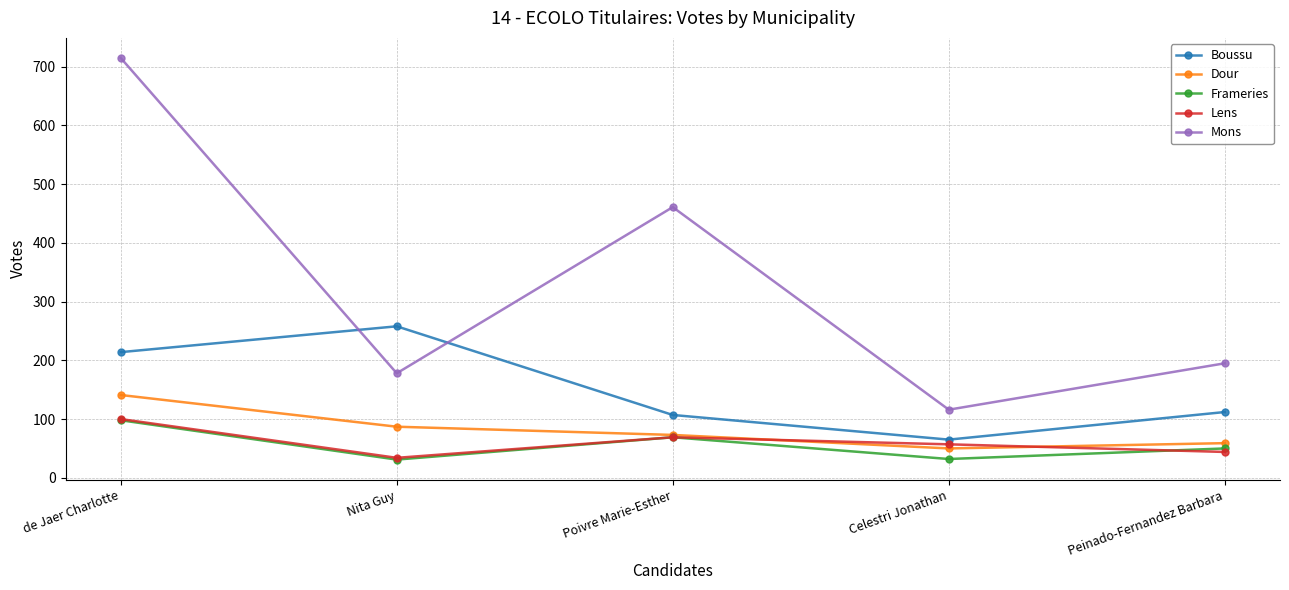

Is the value of Lens at Peinado-Fernandez Barbara greater than the value of Dour at Nita Guy?

No